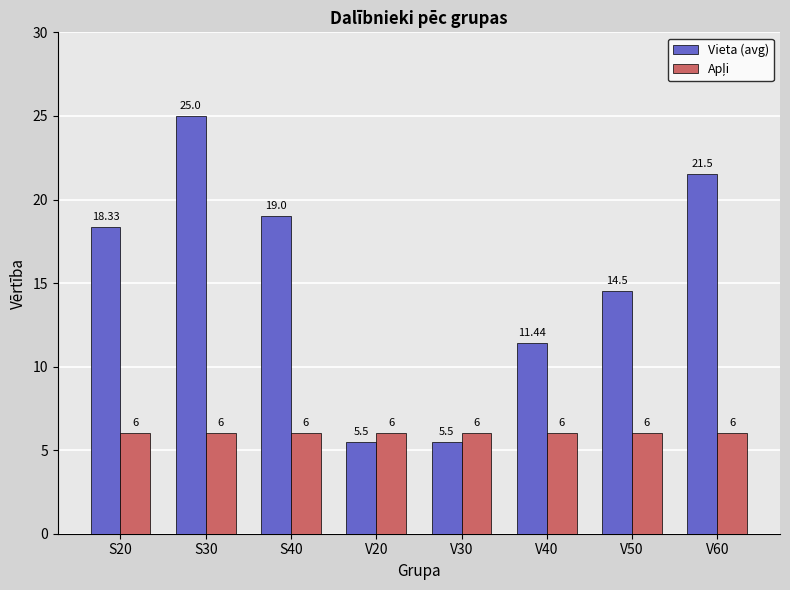

What is the sum of the Vieta (avg) values at V20 and V40?

16.9